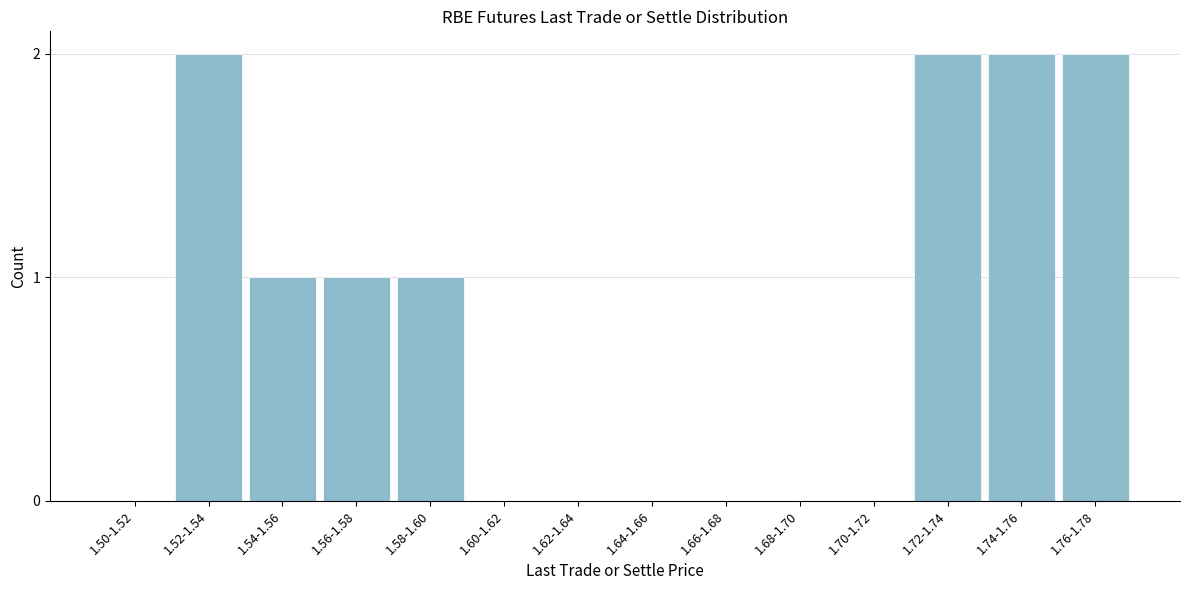

Reading left to right, what are all the values shown in this chart?

1.50-1.52=0	1.52-1.54=2	1.54-1.56=1	1.56-1.58=1	1.58-1.60=1	1.60-1.62=0	1.62-1.64=0	1.64-1.66=0	1.66-1.68=0	1.68-1.70=0	1.70-1.72=0	1.72-1.74=2	1.74-1.76=2	1.76-1.78=2